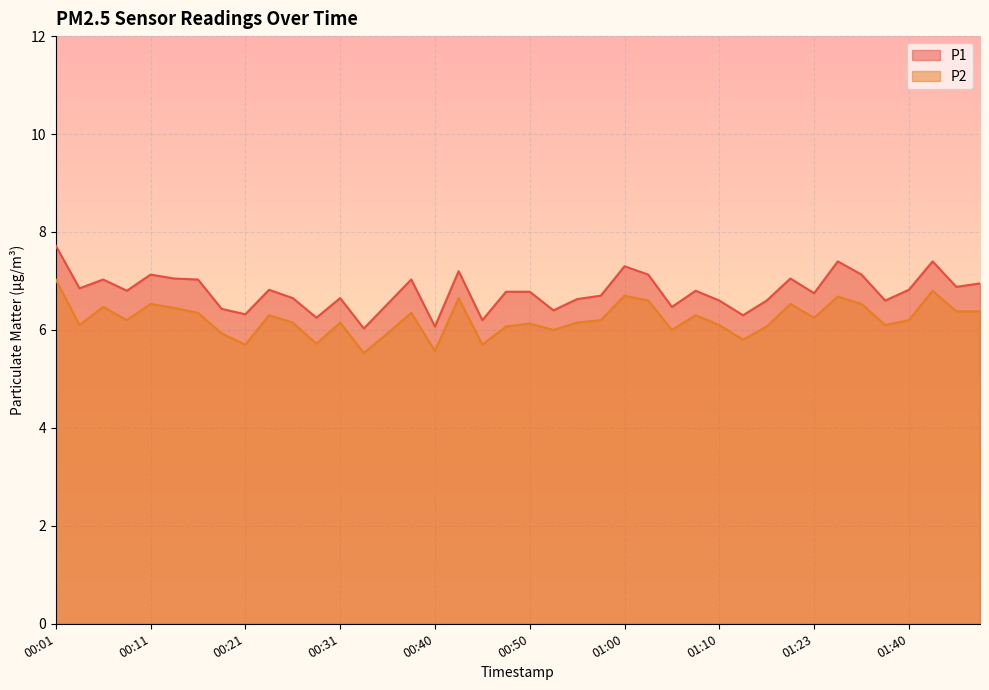

Which has a higher value, 00:45 or 01:37?

01:37